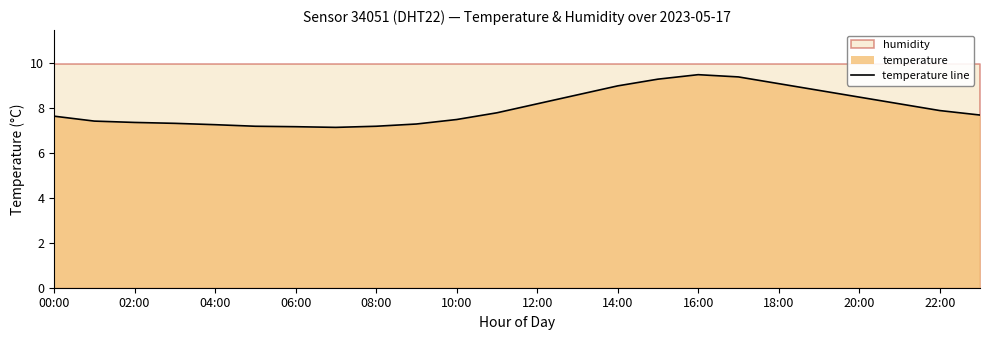

What is the highest value of the temperature line series?

9.5